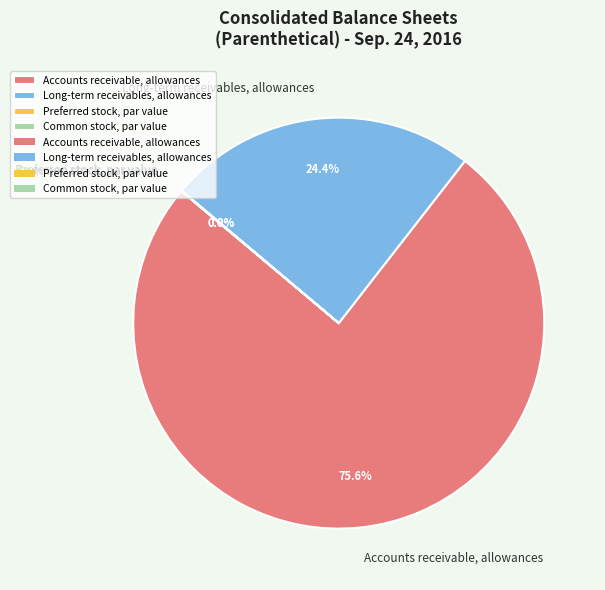

Is it true that Long-term receivables, allowances is 18% of the pie?

False